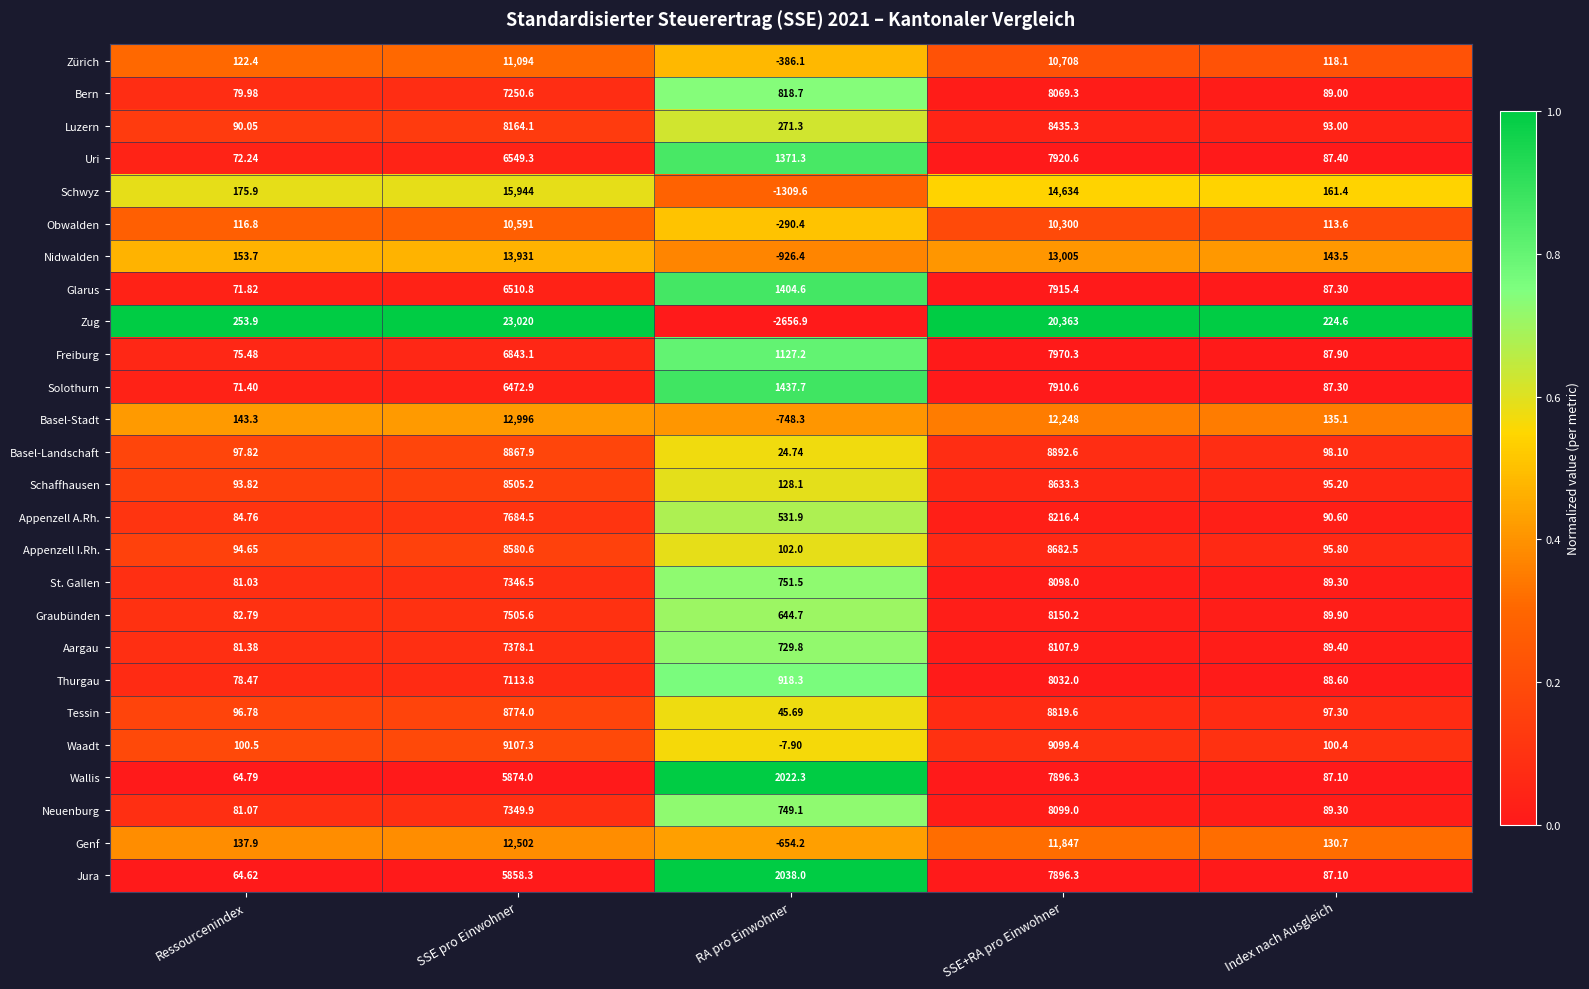

Which label corresponds to the smallest value in the chart?

RA pro Einwohner